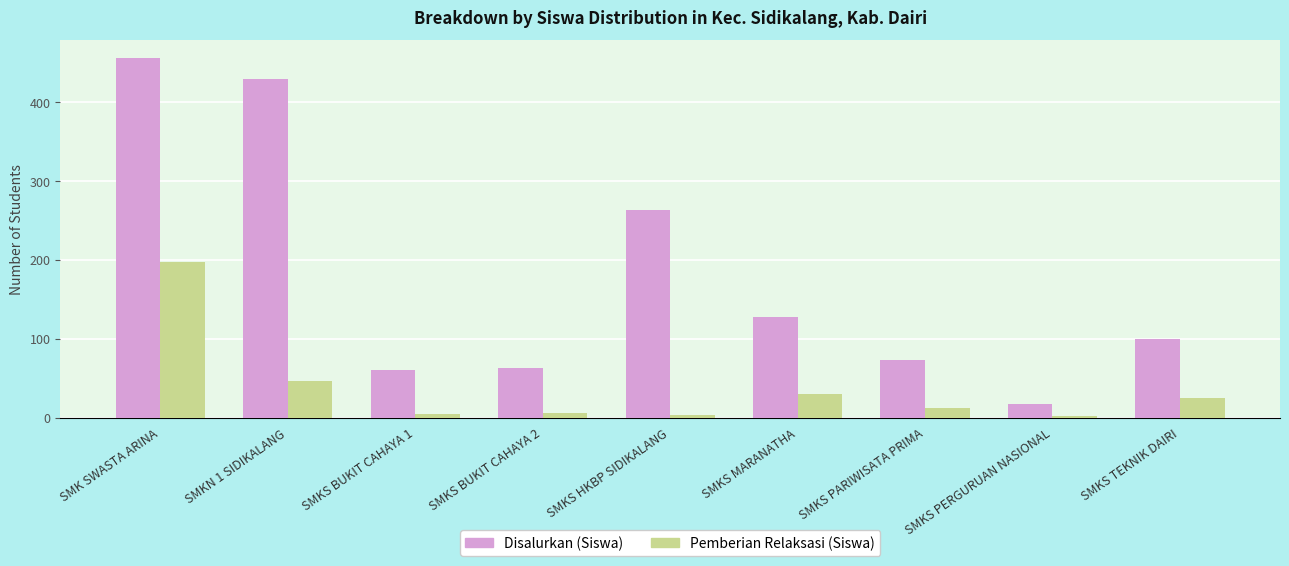

Between SMKS HKBP SIDIKALANG and SMKS PARIWISATA PRIMA, which series saw the biggest shift?

Disalurkan (Siswa)